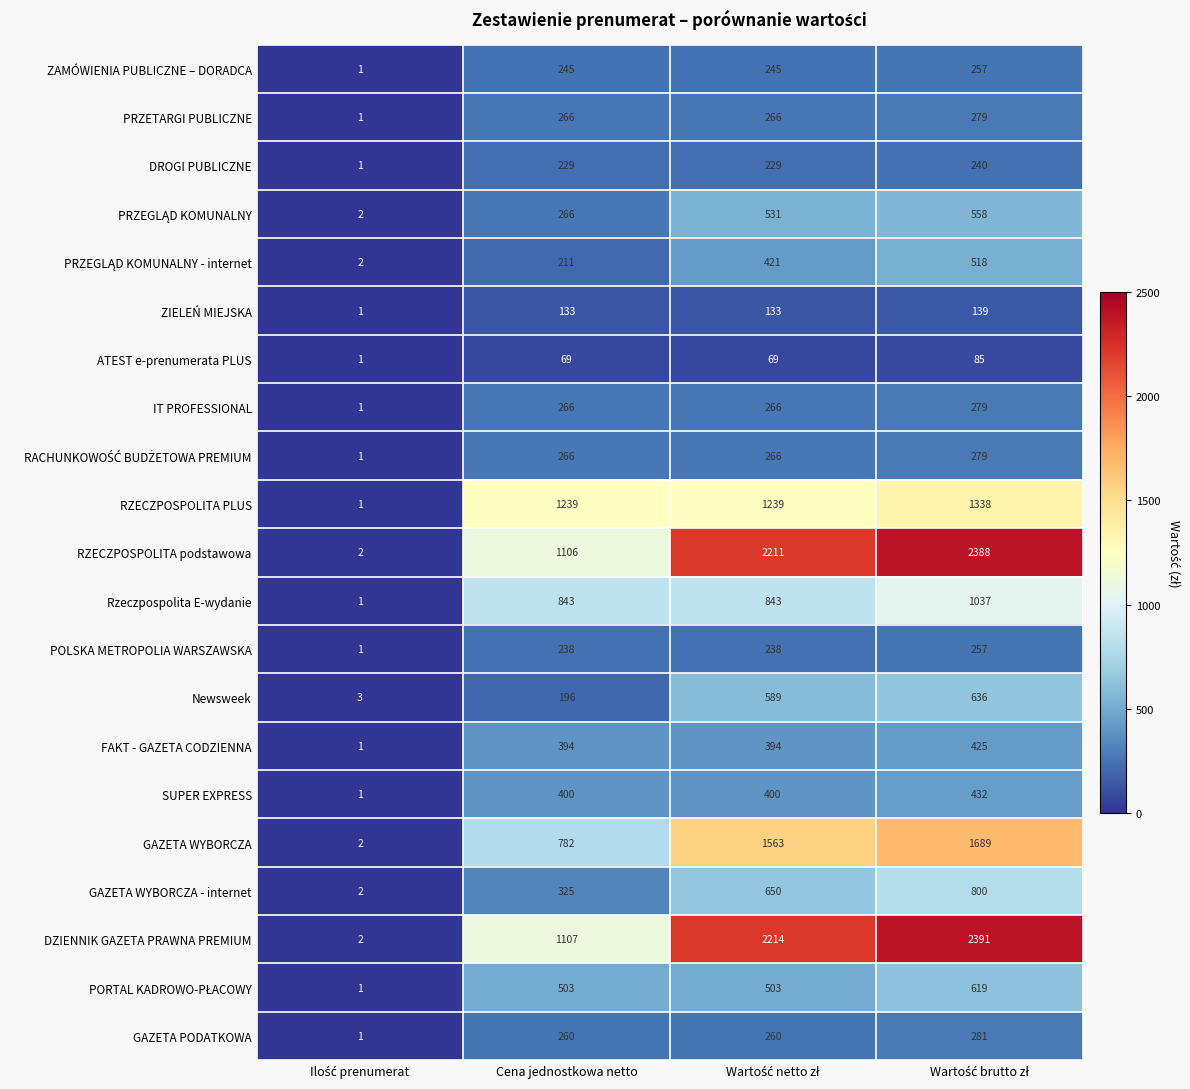

Which series has the largest total across all categories?

DZIENNIK GAZETA PRAWNA PREMIUM